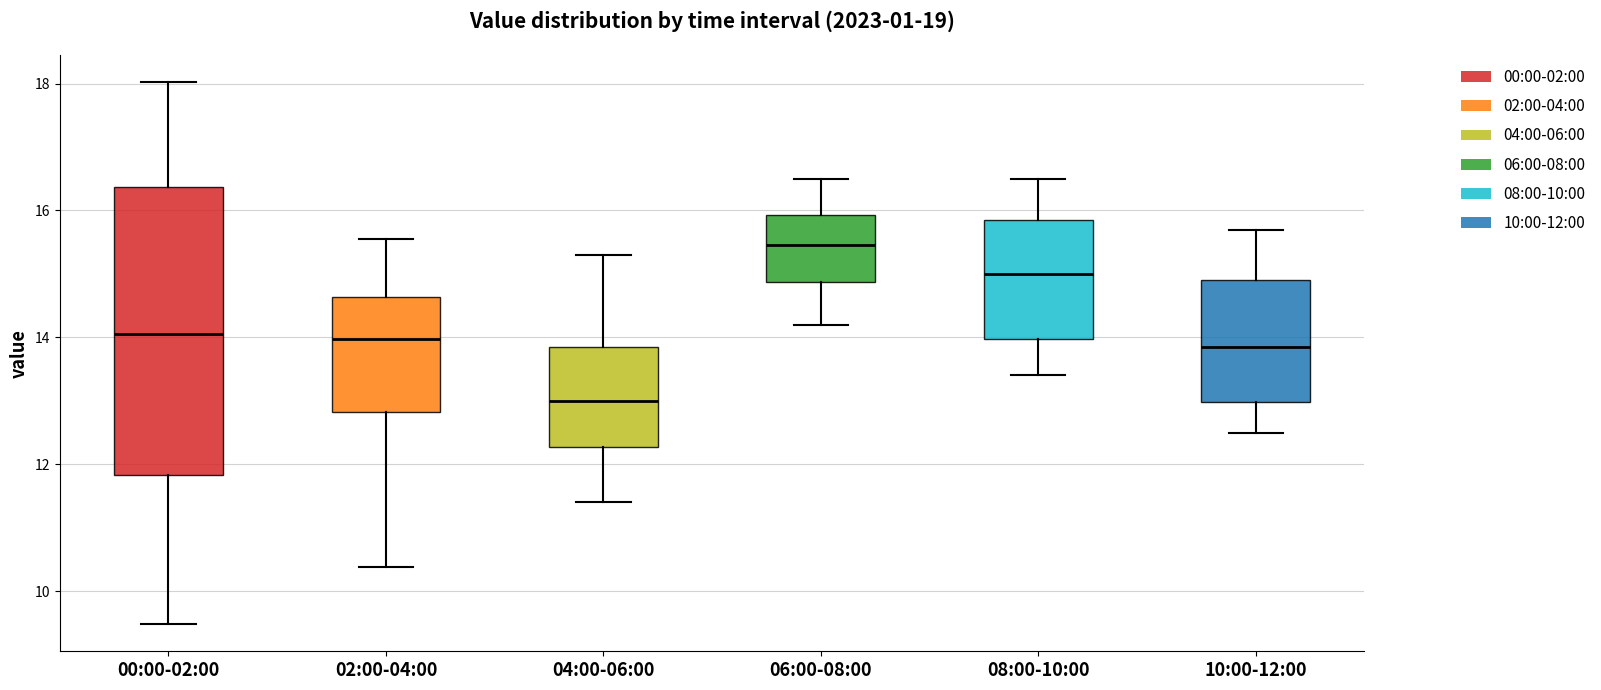

Where does the median line of the box for 10:00-12:00 sit on the y-axis? The values are not printed on the chart, so give them approximately, as read against the axis.

13.8